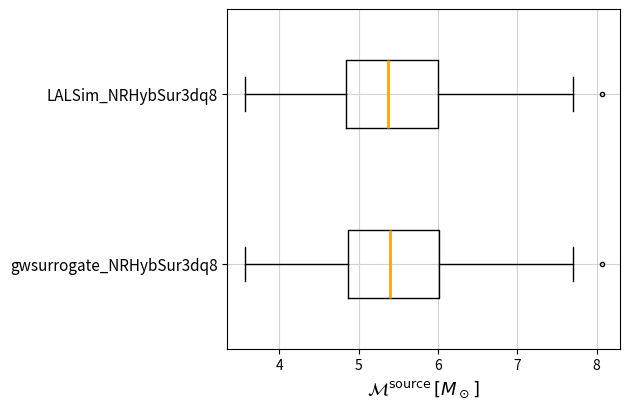

Reading bottom to top, transcribe this box plot: for each box, give where its median line is, the range the box spans, and where its two whiskers end, as read against the x-axis. The values are not printed on the chart, so give them approximately, as read against the axis.

gwsurrogate_NRHybSur3dq8: median 5.4, box 4.9 to 6.0, whiskers 3.6 to 7.7
LALSim_NRHybSur3dq8: median 5.4, box 4.8 to 6.0, whiskers 3.6 to 7.7